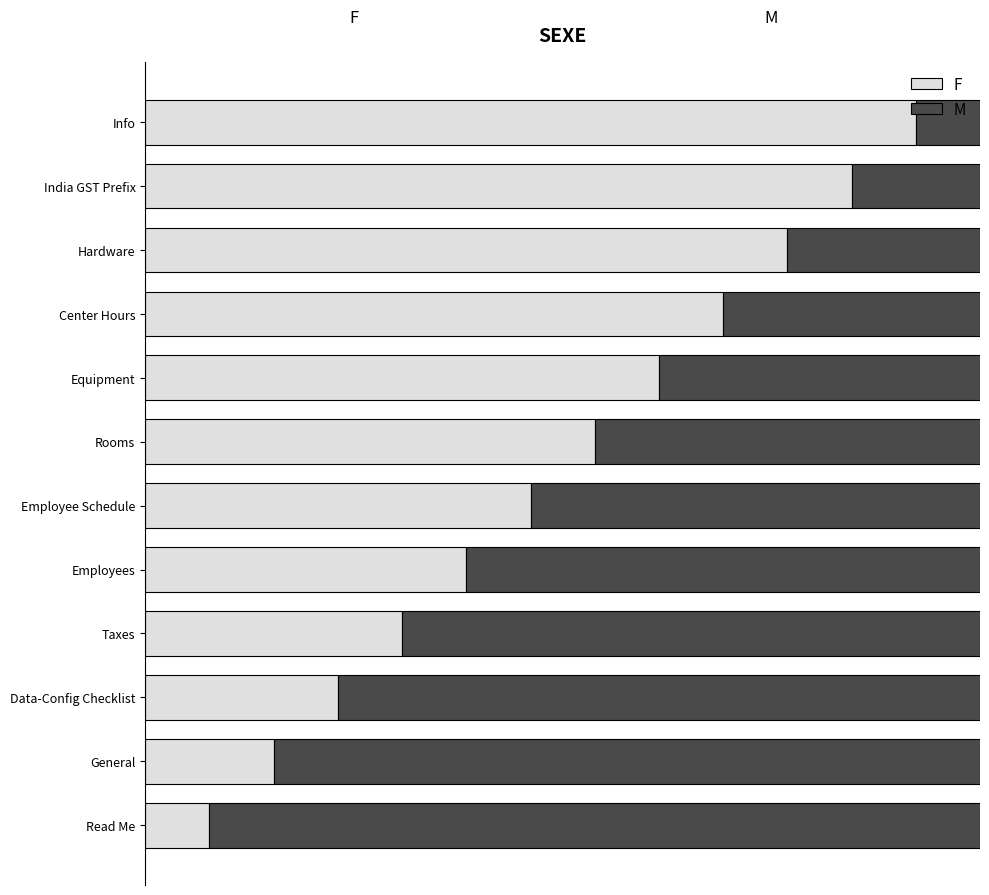

What are all the series names shown in the legend?

F, M